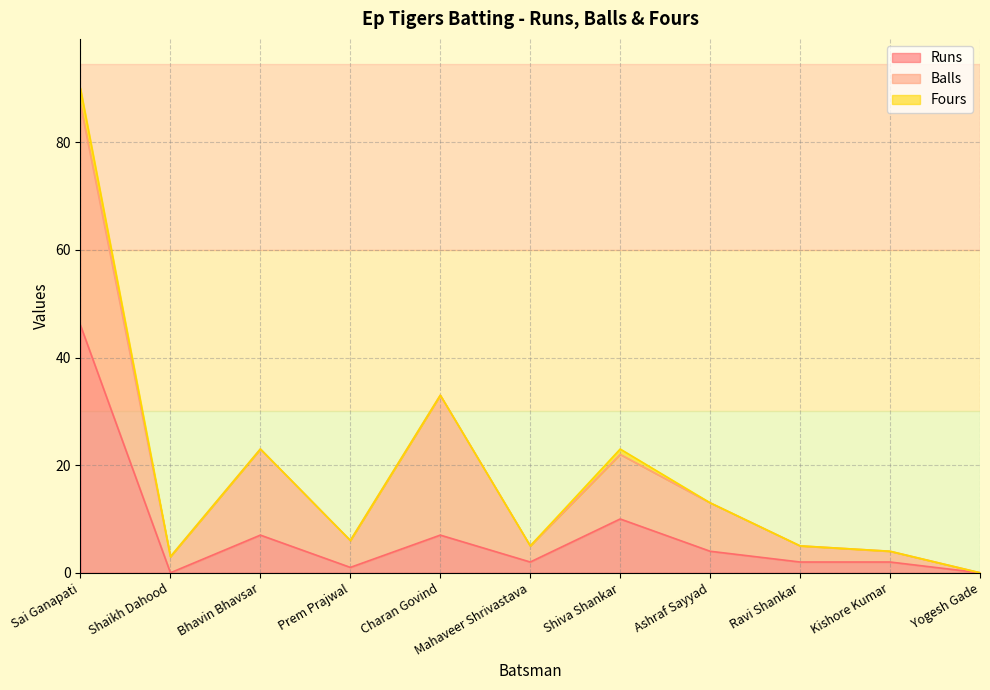

In Runs, how many points are lower than both neighbors (excluding endpoints)?

3